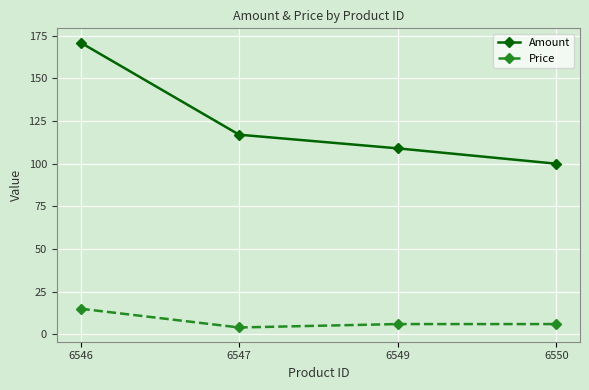

True or false: Price and Amount intersect in this chart.

False